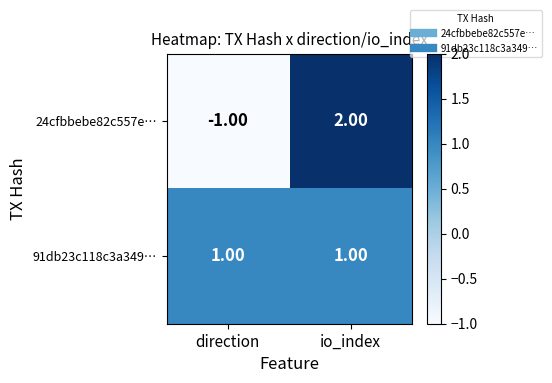

Which category has the highest value in the 24cfbbebe82c557e… series?

io_index